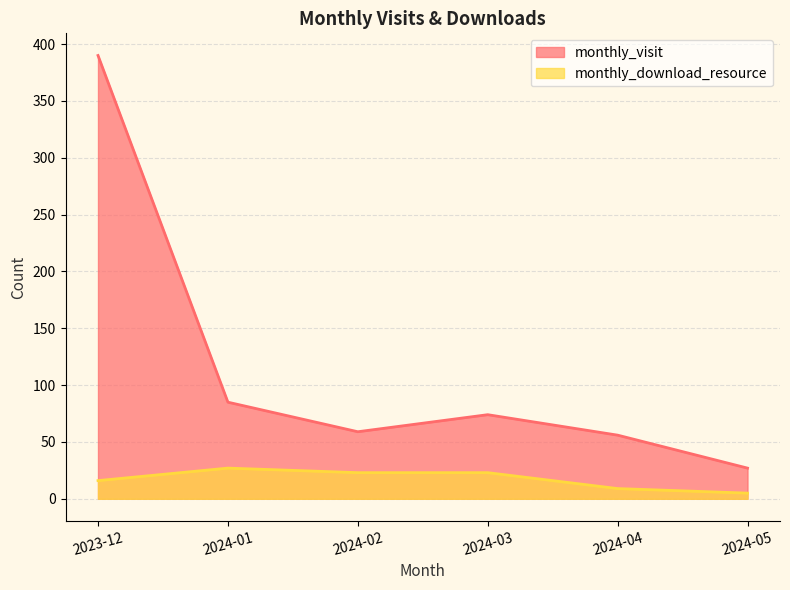

True or false: monthly_visit and monthly_download_resource cross at least once.

False